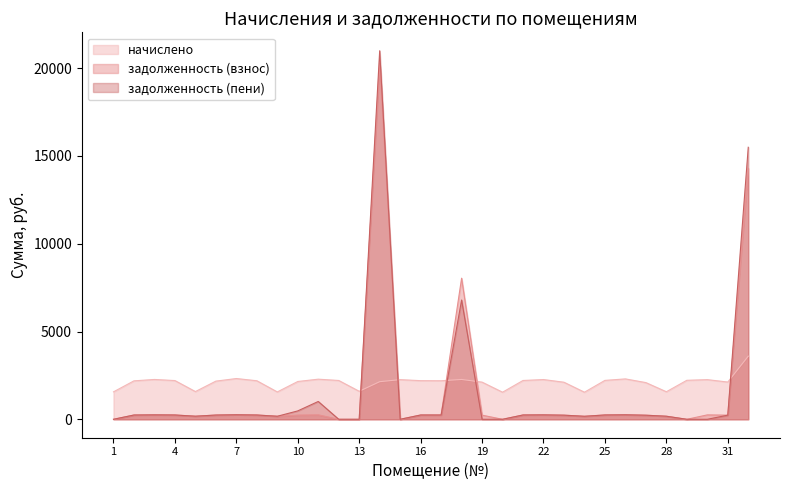

What is the sum of all задолженность (пени) values?

49143.9